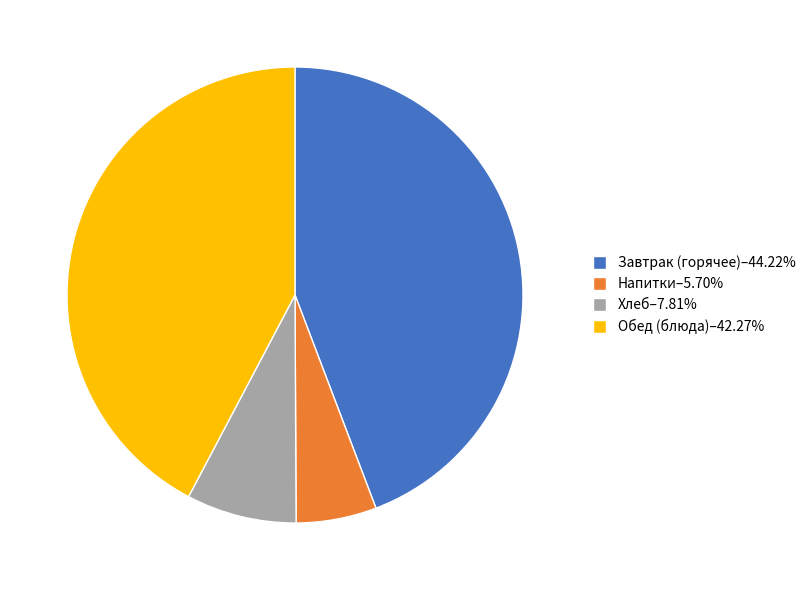

Is the sum of Обед (блюда)–42.27% and Завтрак (горячее)–44.22% greater than half?

Yes